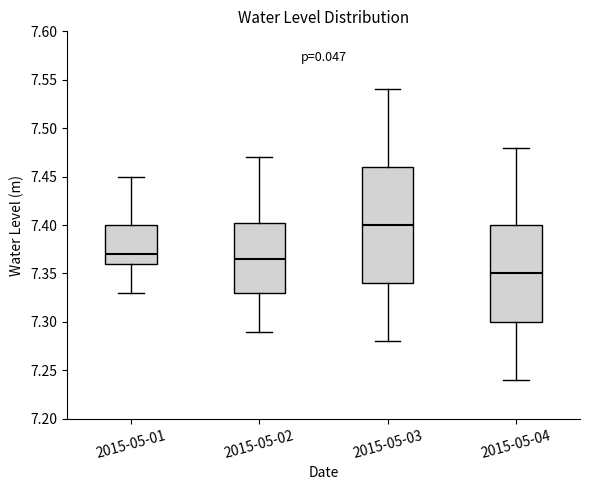

Which box has the highest median line?

2015-05-03